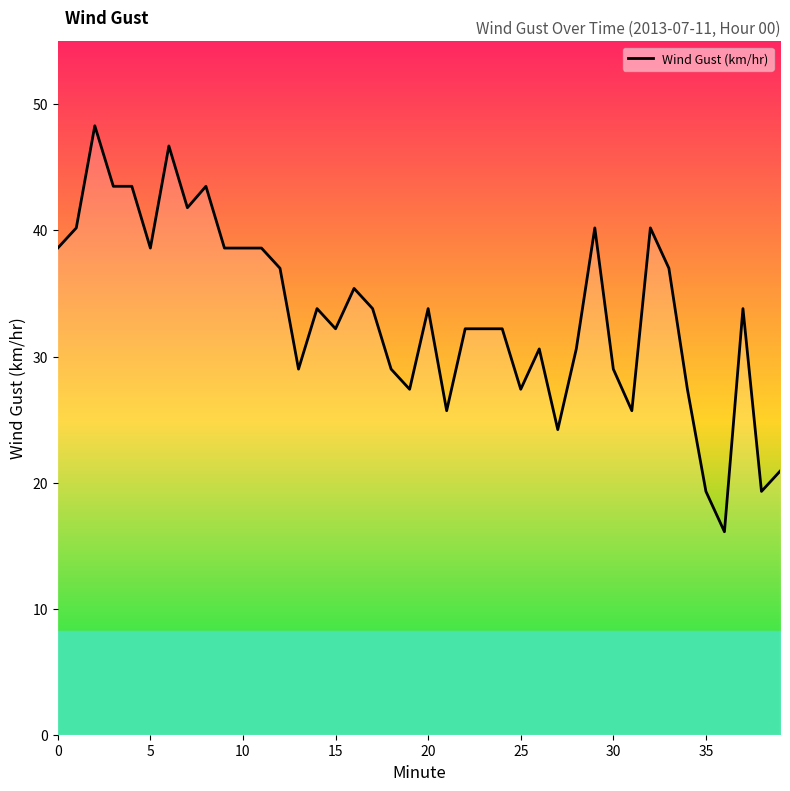

What is the difference between the second highest and second lowest values?

27.4